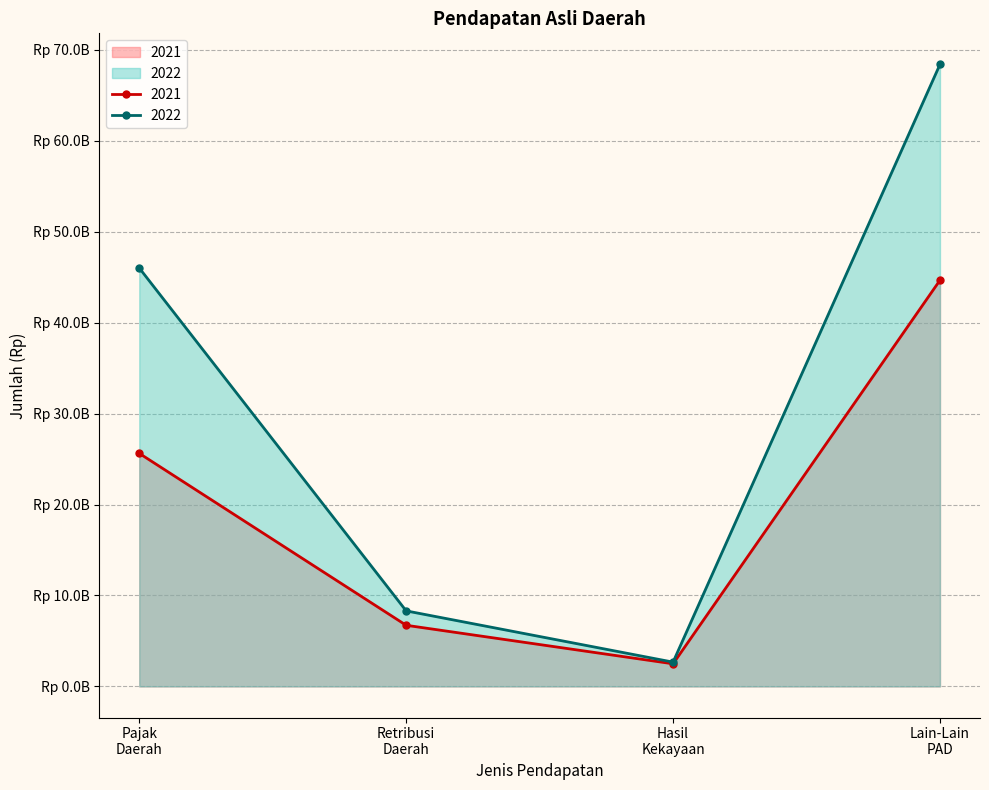

Which category has the highest value in the 2022 series?

Lain-Lain
PAD